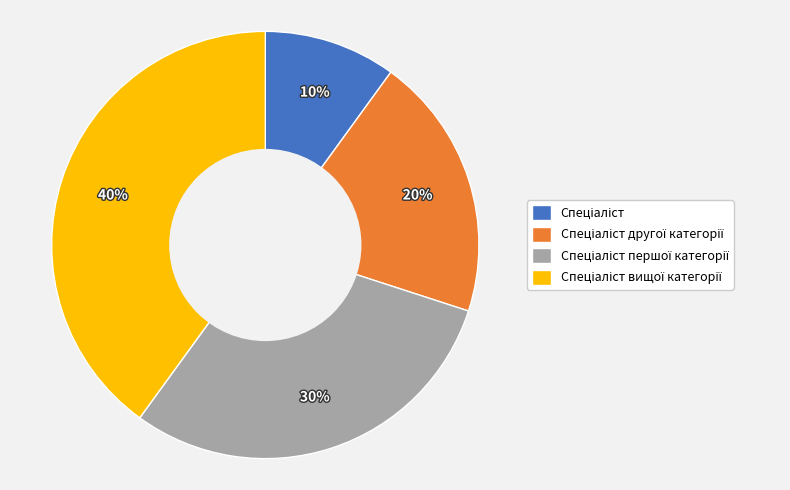

How many segments does this pie chart have?

4